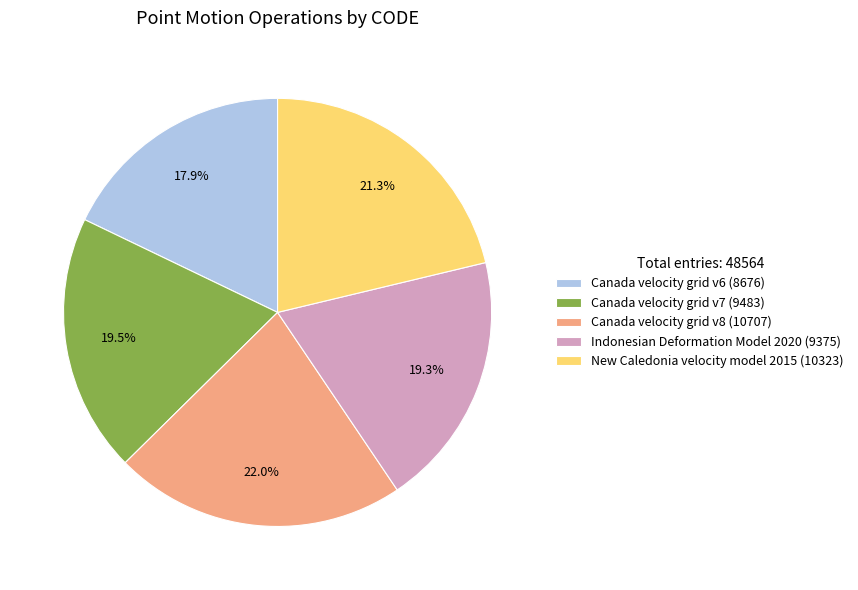

Is the sum of Canada velocity grid v8 and Canada velocity grid v7 greater than half?

No